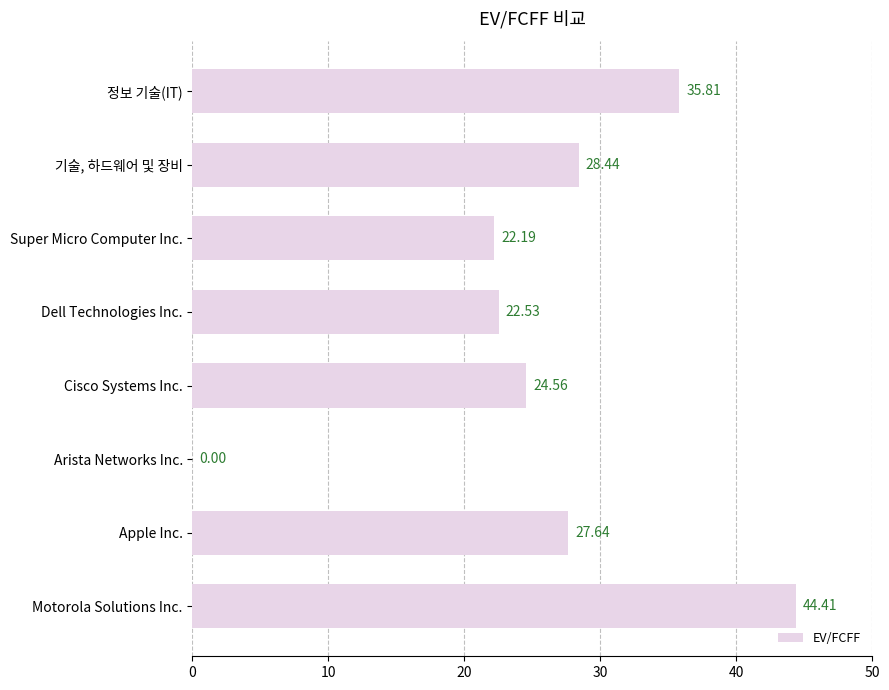

Which category has the highest value across all series?

Motorola Solutions Inc.